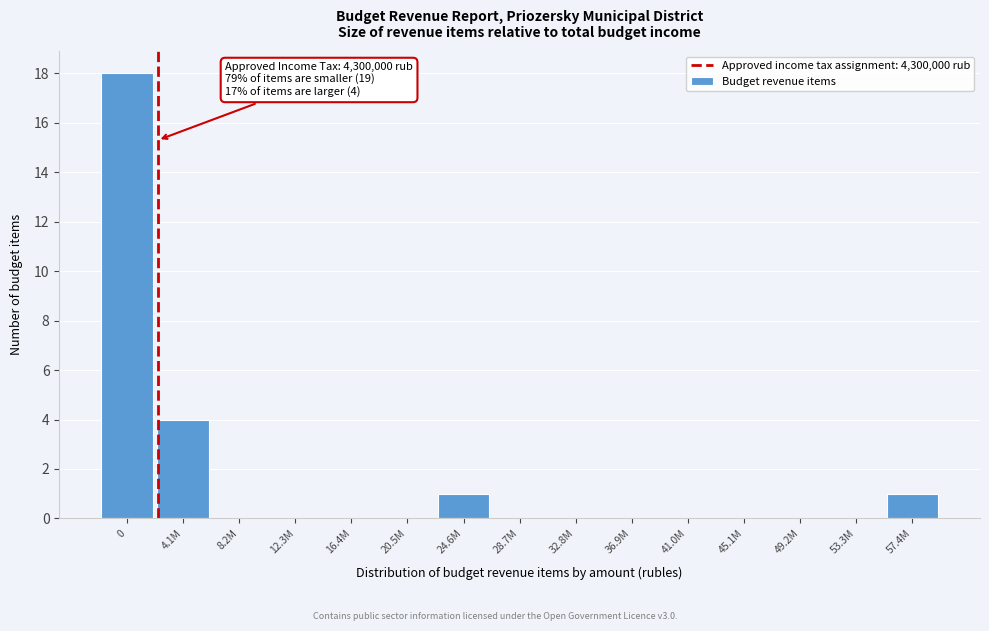

Reading left to right, extract all data points from this chart.

0=18	4.1M=4	8.2M=0	12.3M=0	16.4M=0	20.5M=0	24.6M=1	28.7M=0	32.8M=0	36.9M=0	41.0M=0	45.1M=0	49.2M=0	53.3M=0	57.4M=1